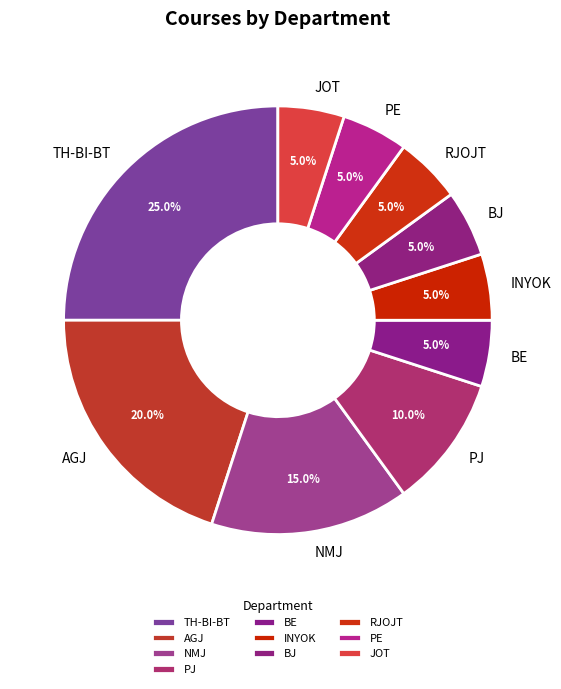

Is the sum of AGJ and JOT greater than half?

No